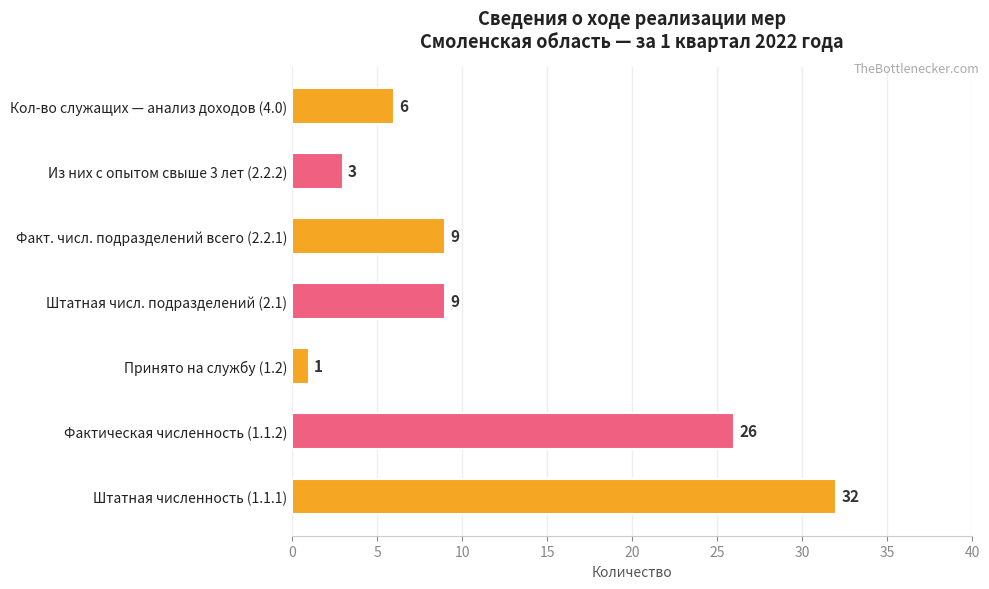

At which category does the chart reach its minimum across all series?

Принято на службу (1.2)